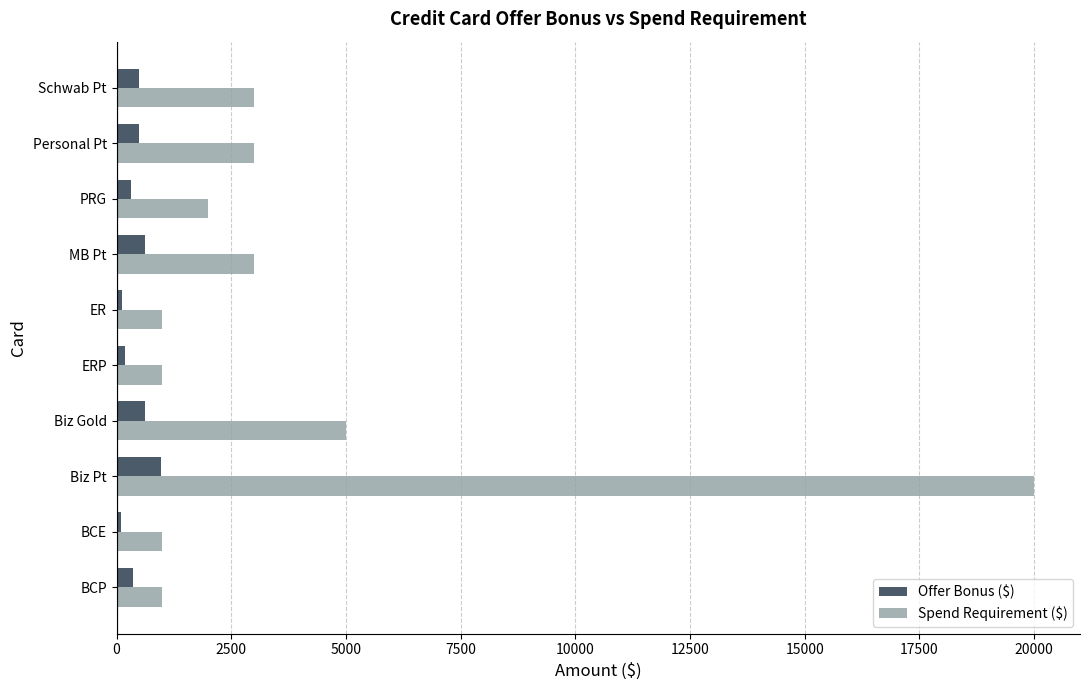

Which series changed the most between Biz Pt and ERP?

Spend Requirement ($)